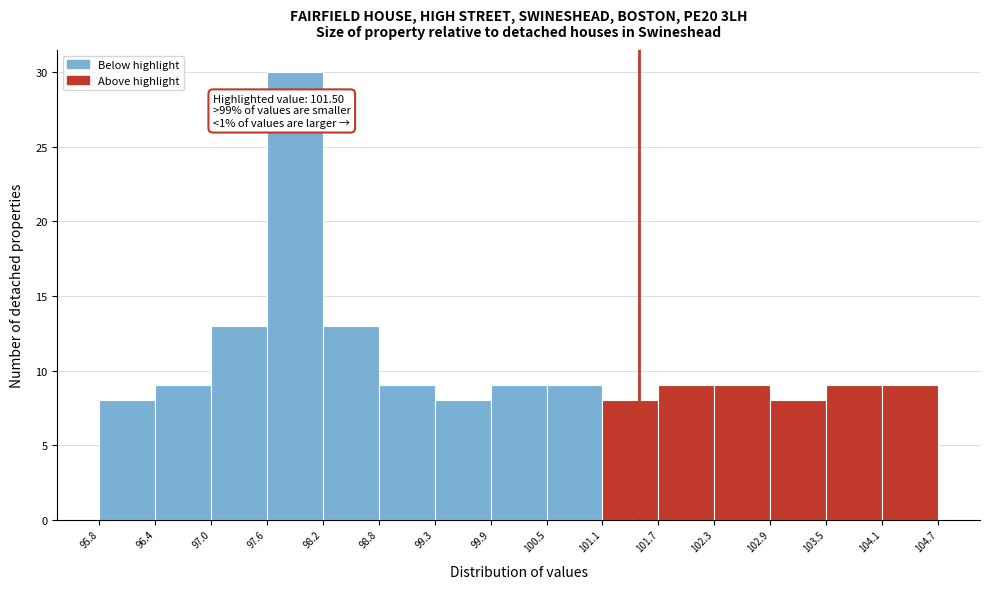

Over which range of the x-axis is the bar tallest?

97.6 to 98.2